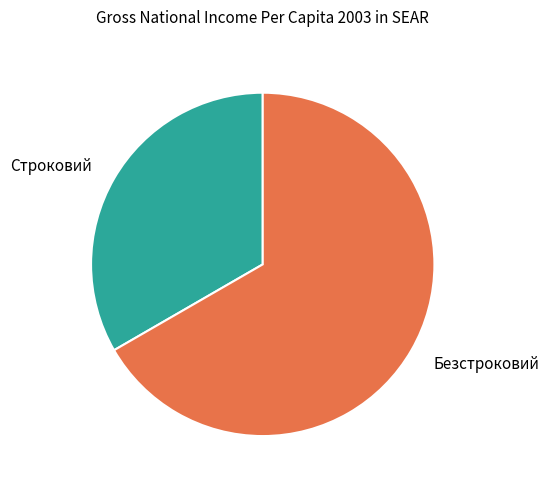

Is there a majority slice in this chart?

Yes